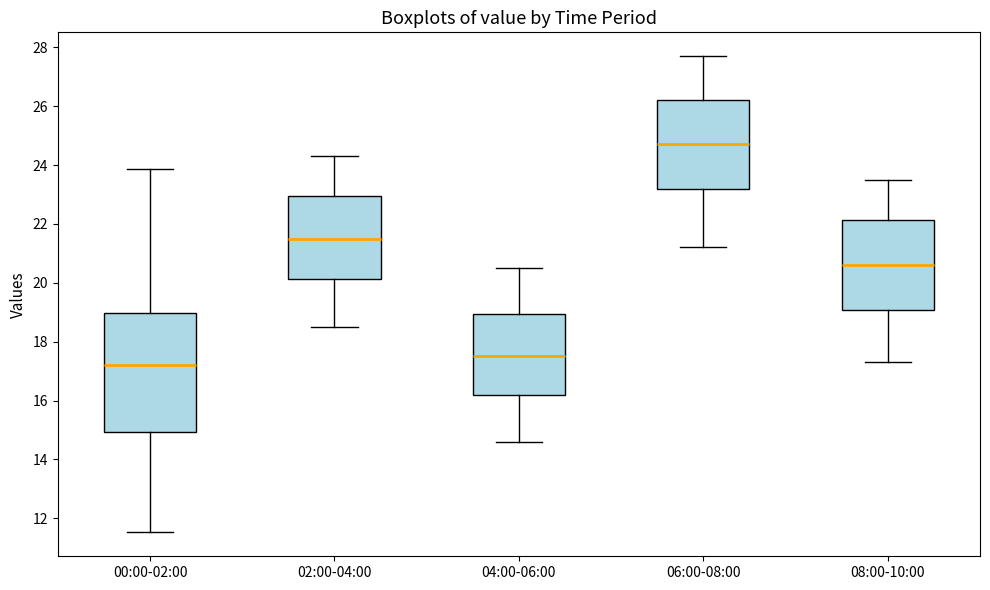

Where does the lower whisker of the box for 04:00-06:00 end on the y-axis? The values are not printed on the chart, so give them approximately, as read against the axis.

14.6